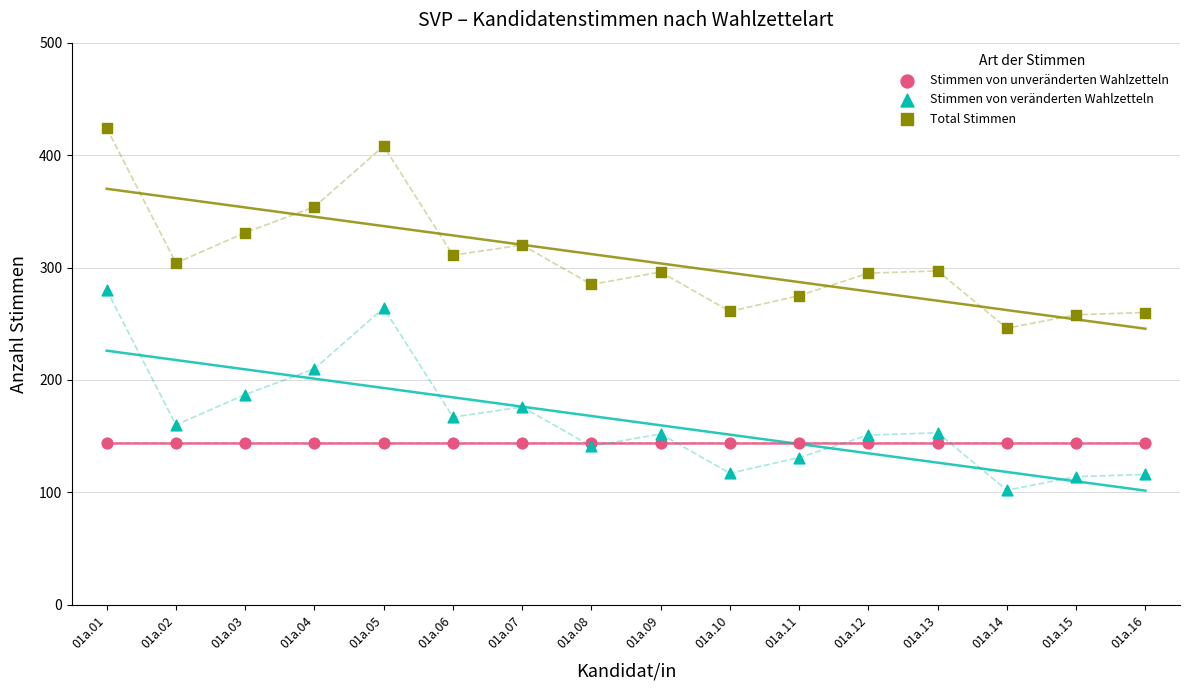

Which series contains the highest Y value?

Total Stimmen